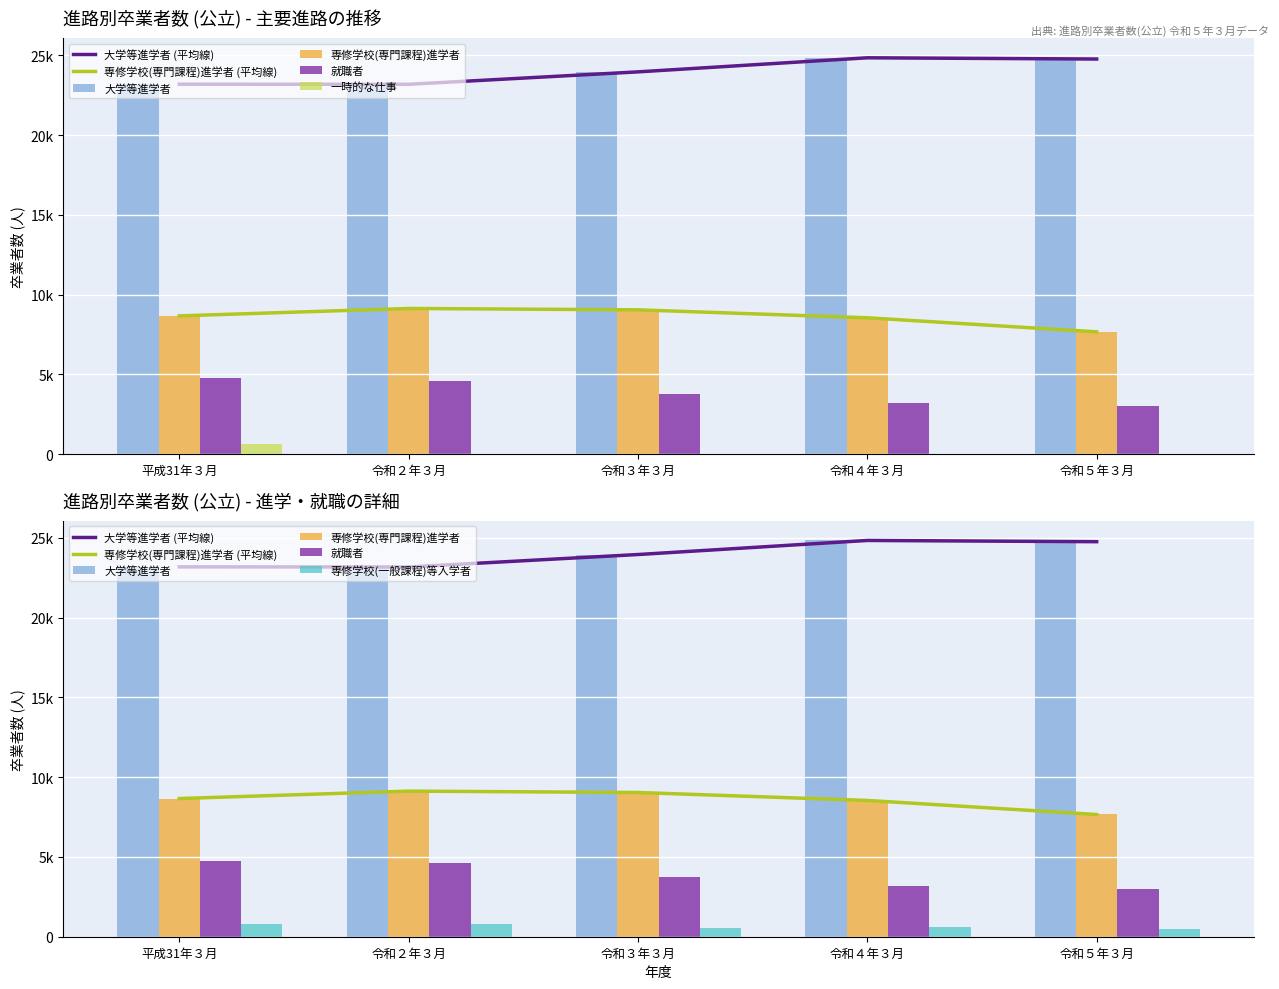

Reading left to right, list all the values displayed in this chart.

大学等進学者: 23184	23178	23958	24840	24763
専修学校(専門課程)進学者: 8662	9127	9041	8542	7662
就職者: 4741	4601	3751	3200	2991
一時的な仕事: 625	0	0	0	0